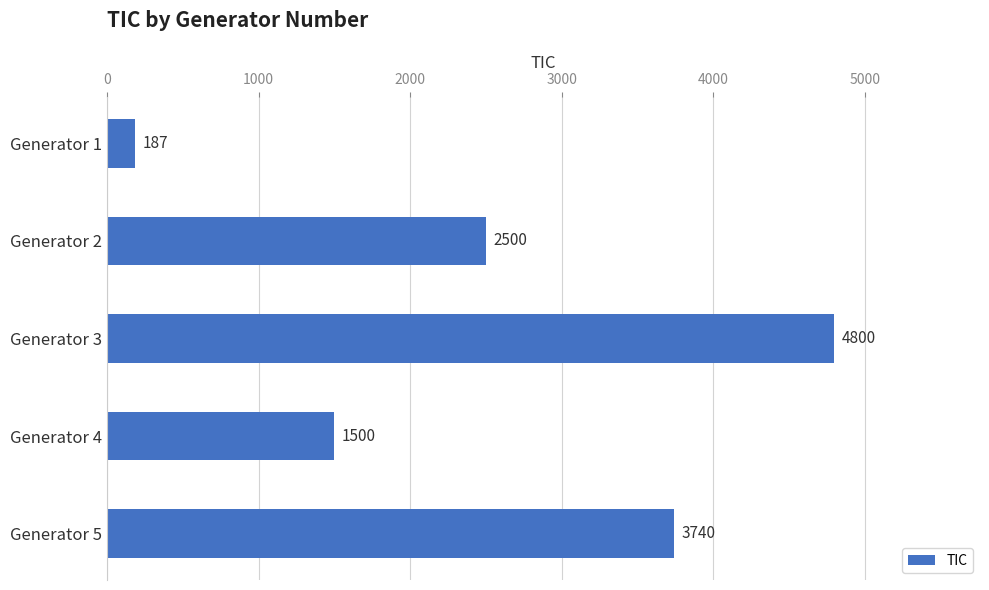

Reading top to bottom, extract all data points from this chart.

187	2500	4800	1500	3740